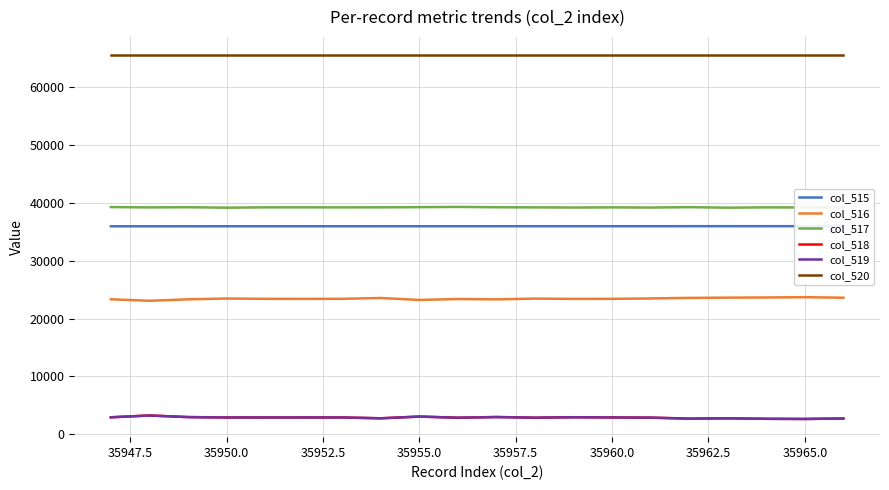

What is the value of the col_520 point at the 19th from the left?

65535